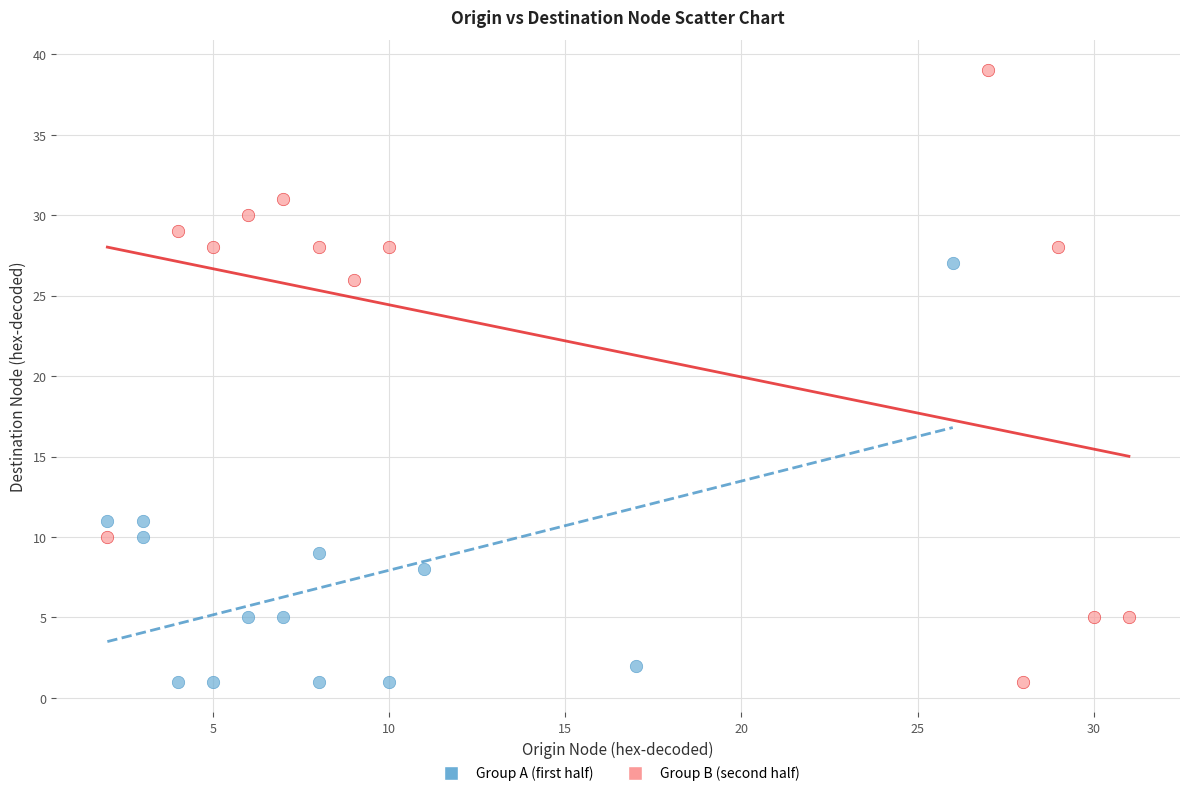

Which series has the largest Y range (max minus min)?

Group B (second half)